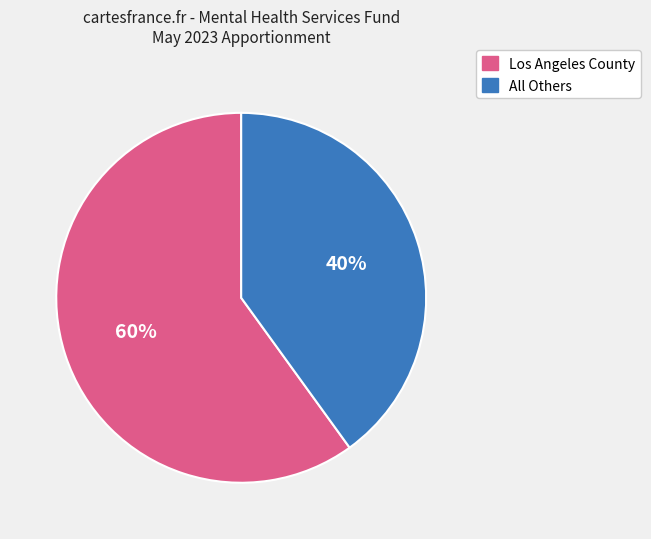

Count the number of slices in the pie.

2